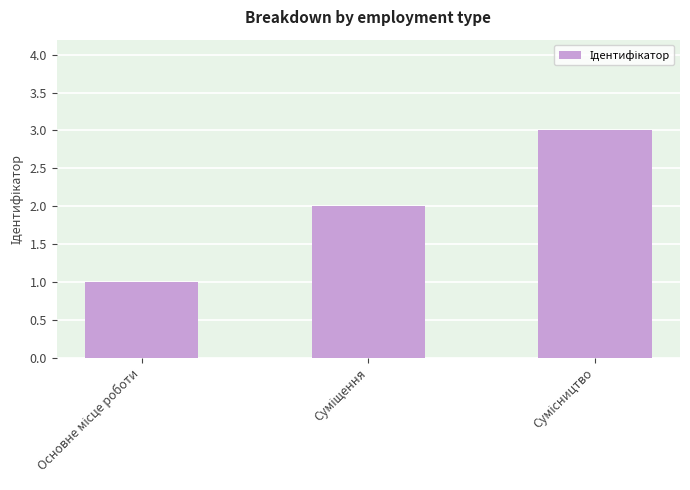

What is the greatest value displayed?

3